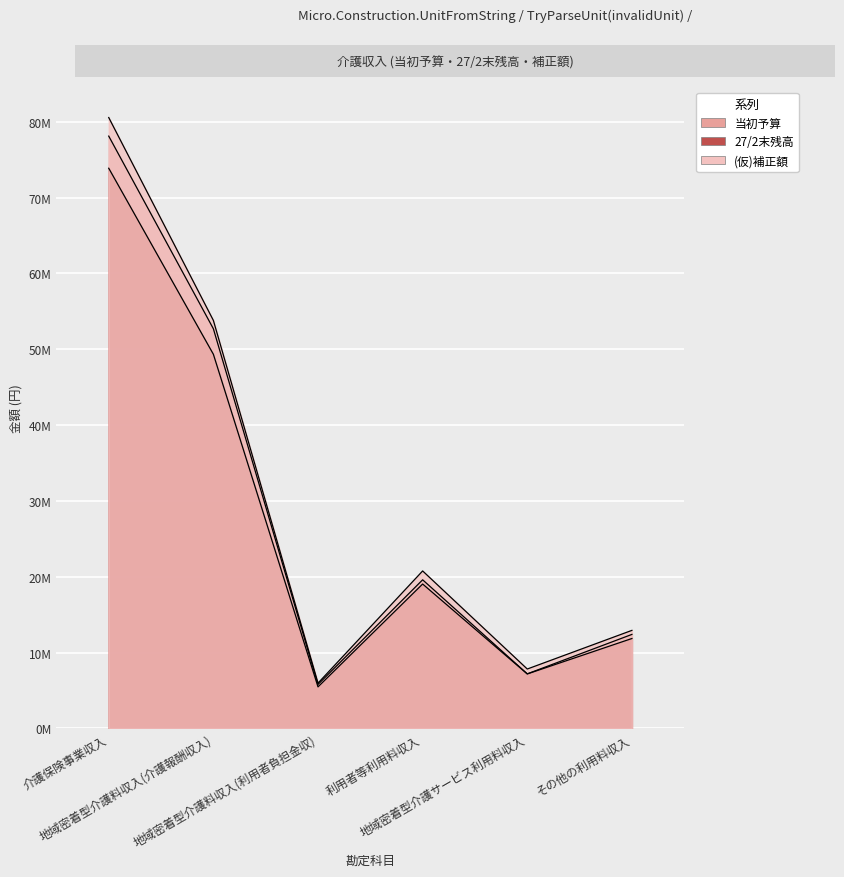

True or false: (仮)補正額 and 27/2末残高 intersect in this chart.

False